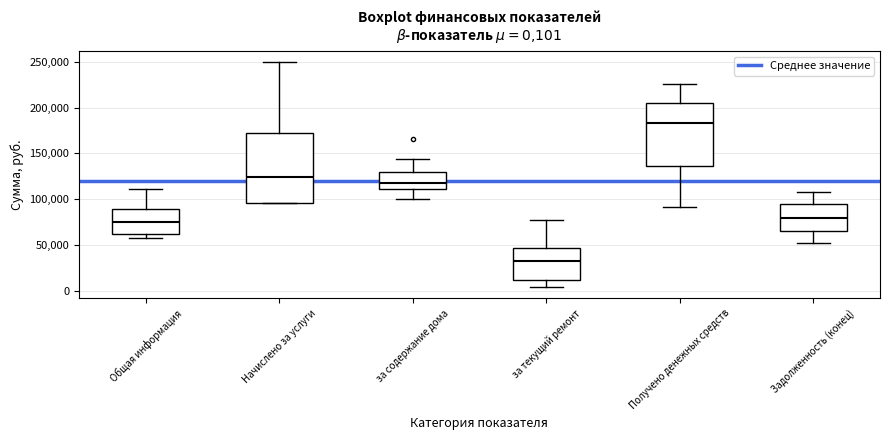

Which box is the tallest, from its lower edge to its upper edge?

Начислено за услуги